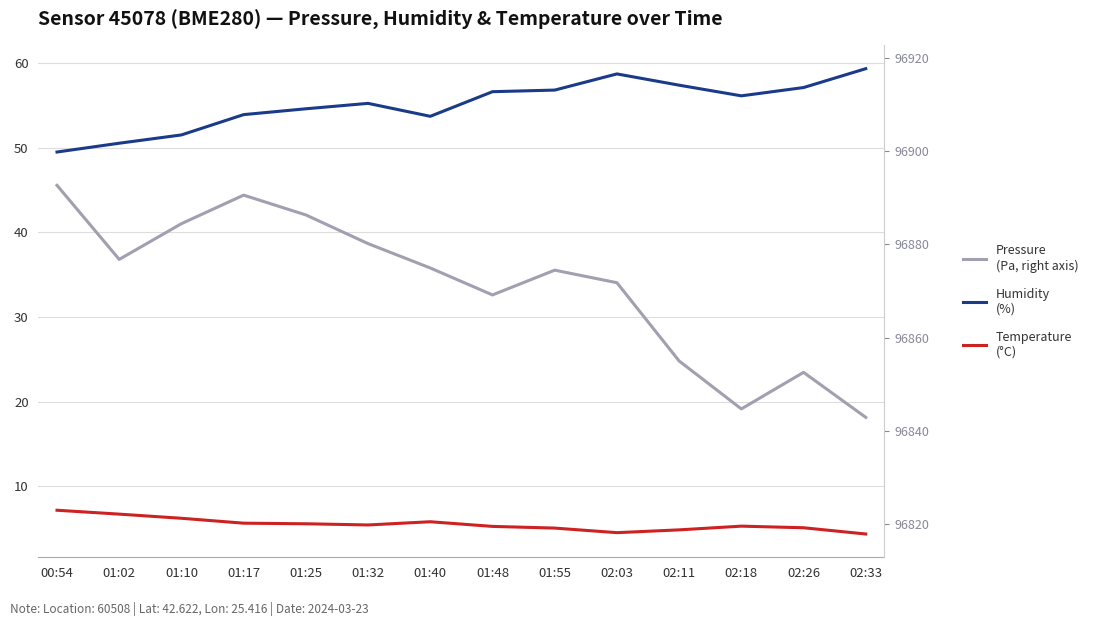

What is the average value of the Pressure (Pa) series?

96871.1